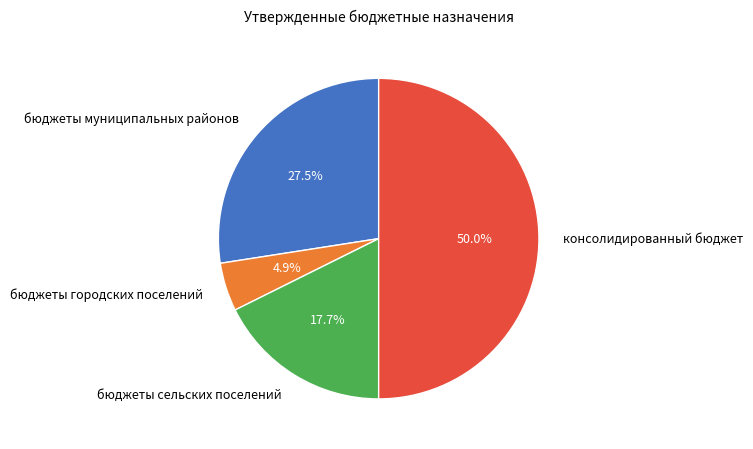

Is бюджеты городских поселений the majority of the pie?

No